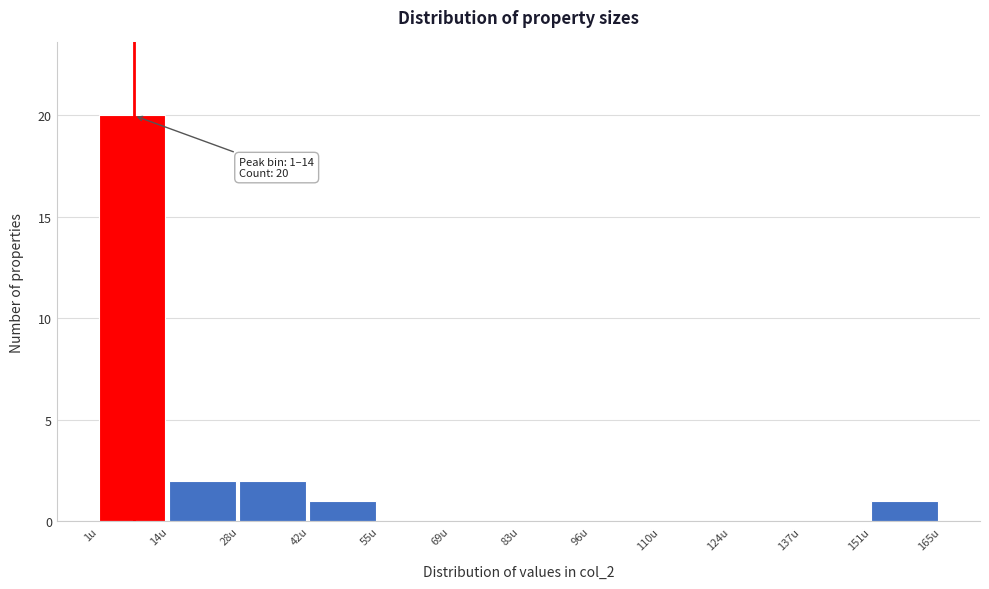

Over which range of the x-axis is the bar tallest?

2 to 14